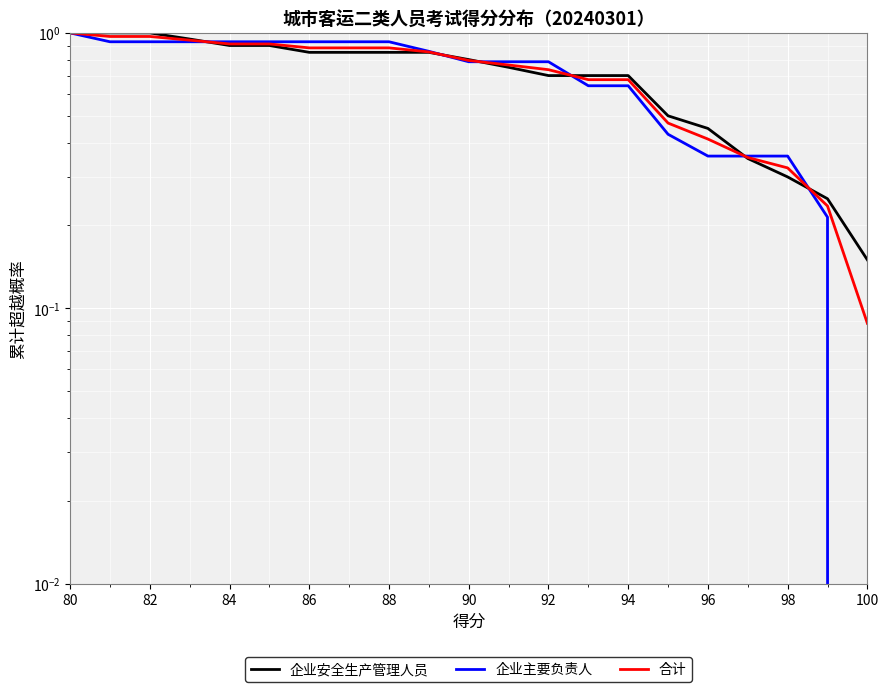

Rank the series by their average value, from highest to lowest.

企业安全生产管理人员, 合计, 企业主要负责人